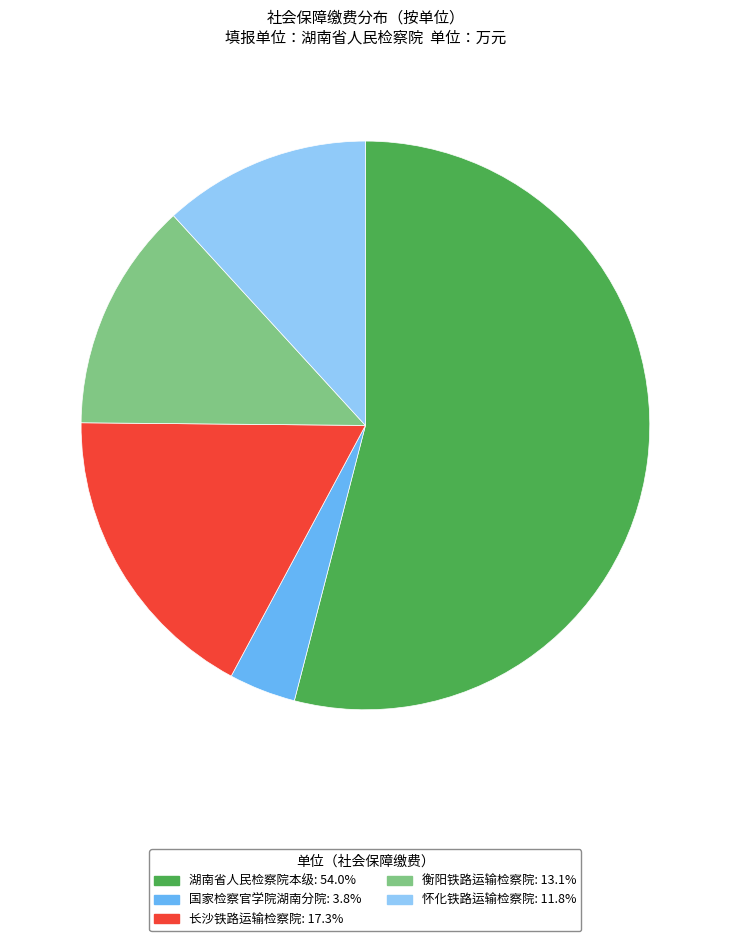

What is the majority slice?

湖南省人民检察院本级